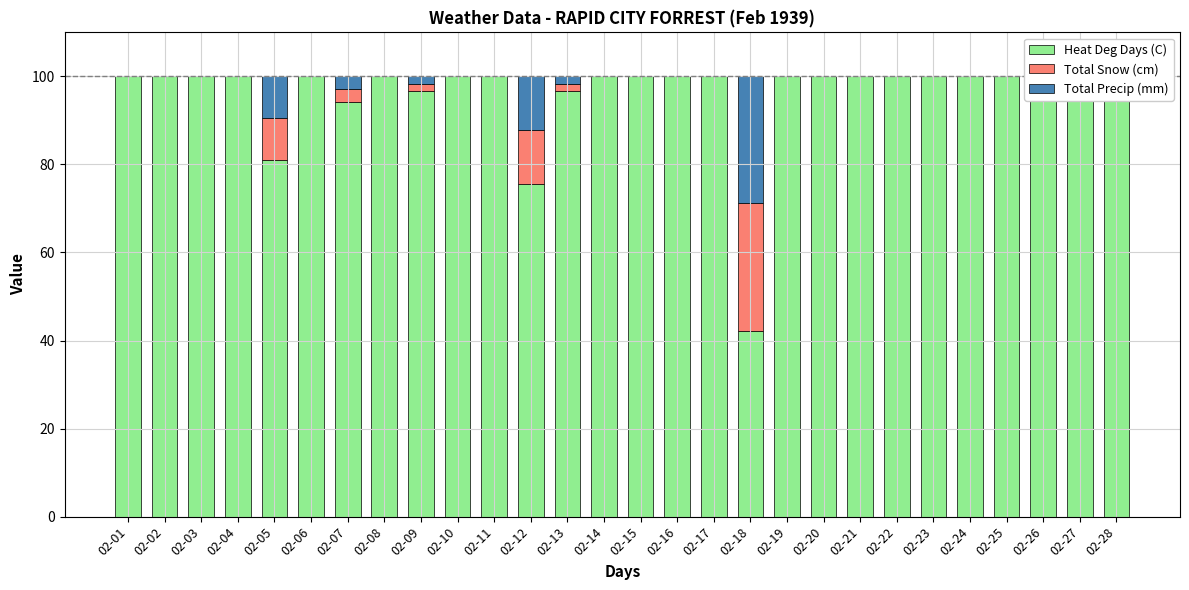

What is the maximum value shown in the chart?

100.0